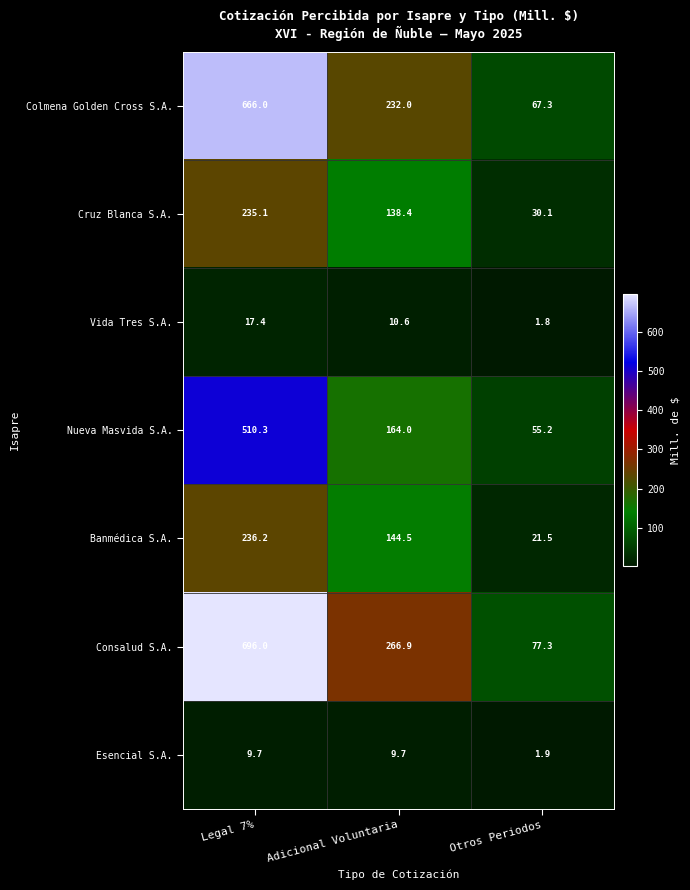

List the series in order of their peak value, highest first.

Consalud S.A., Colmena Golden Cross S.A., Nueva Masvida S.A., Banmédica S.A., Cruz Blanca S.A., Vida Tres S.A., Esencial S.A.